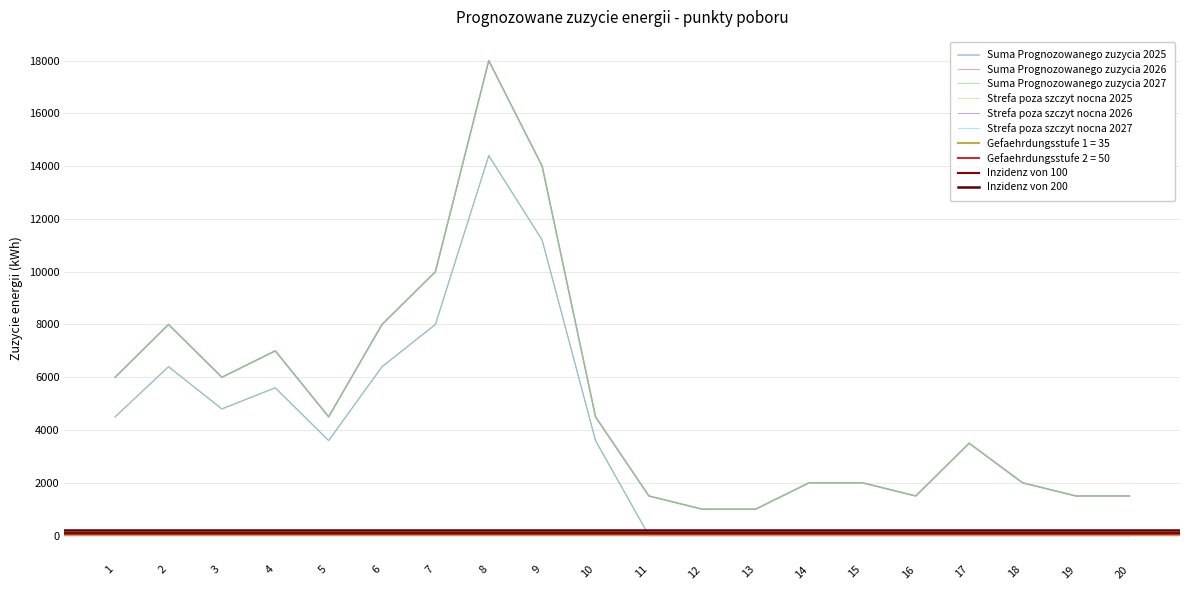

At which category is the sum across all series the highest?

8